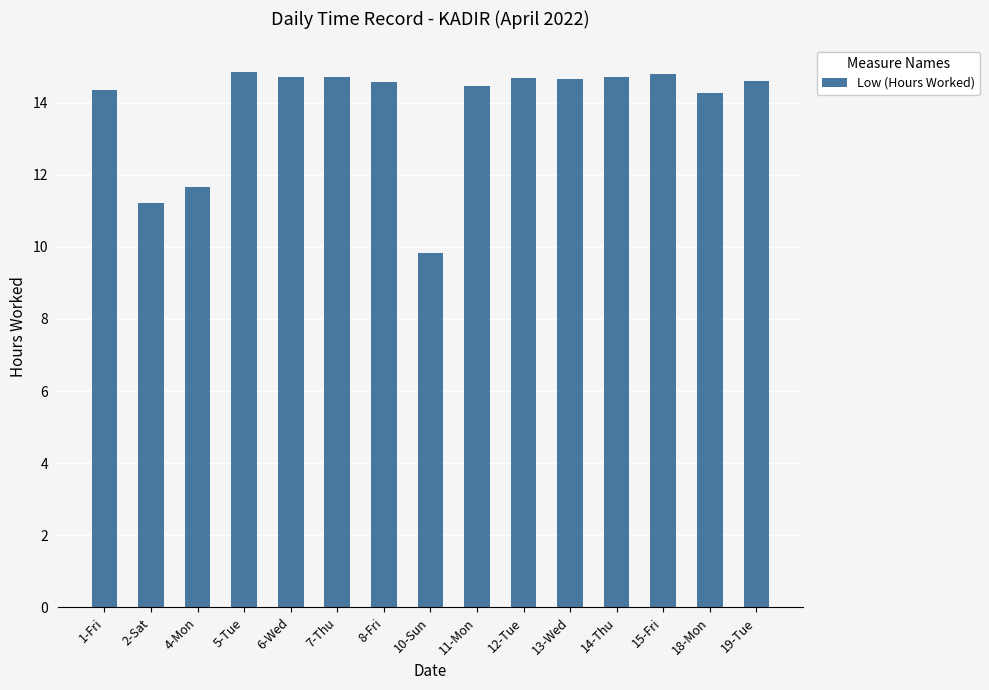

At which category does the chart reach its minimum across all series?

10-Sun